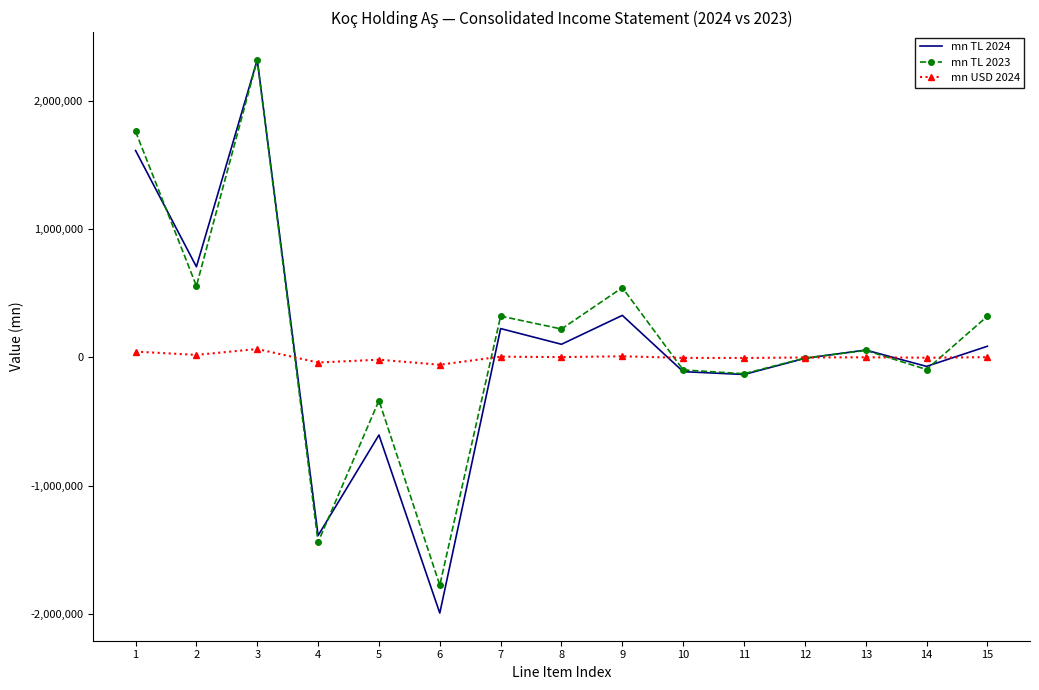

Which series has the widest spread of values?

mn TL 2024